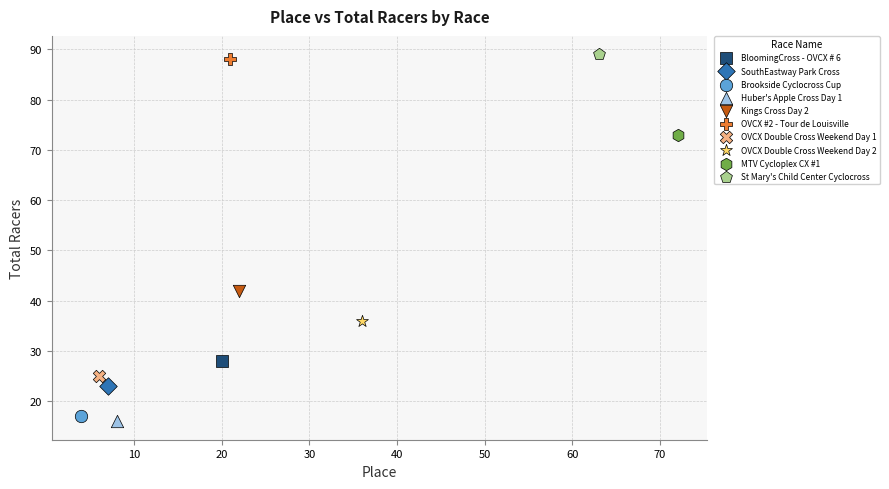

What are all the series names shown in the legend?

BloomingCross - OVCX # 6, SouthEastway Park Cross, Brookside Cyclocross Cup, Huber's Apple Cross Day 1, Kings Cross Day 2, OVCX #2 - Tour de Louisville, OVCX Double Cross Weekend Day 1, OVCX Double Cross Weekend Day 2, MTV Cycloplex CX #1, St Mary's Child Center Cyclocross